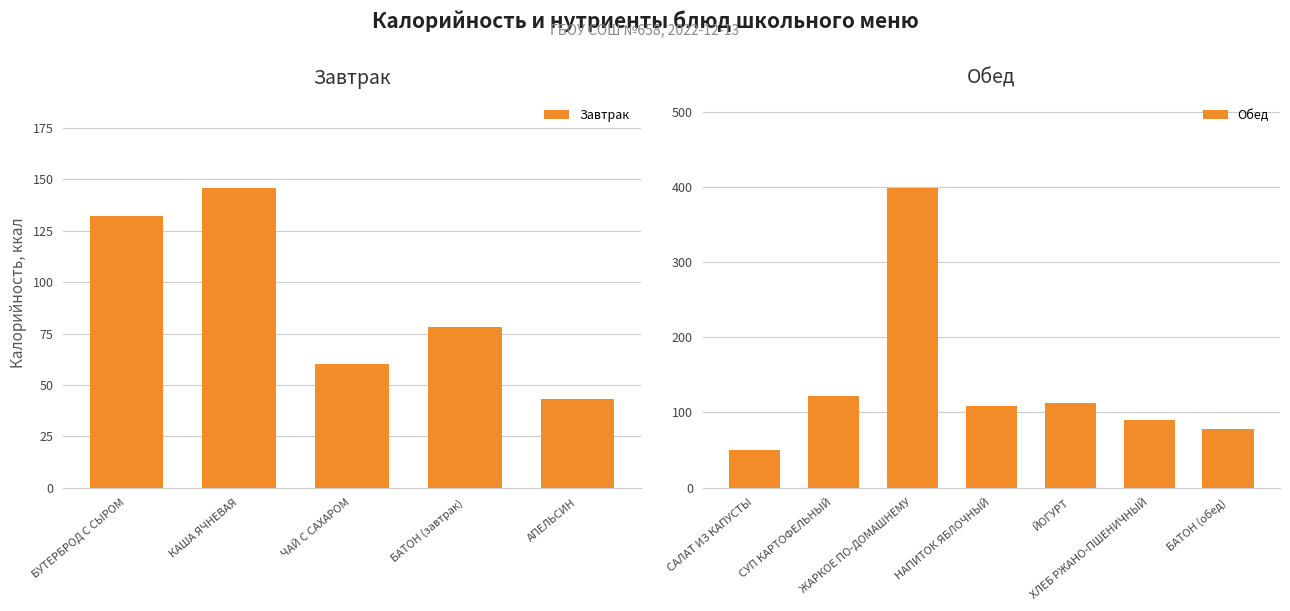

Does the chart contain any negative values?

No